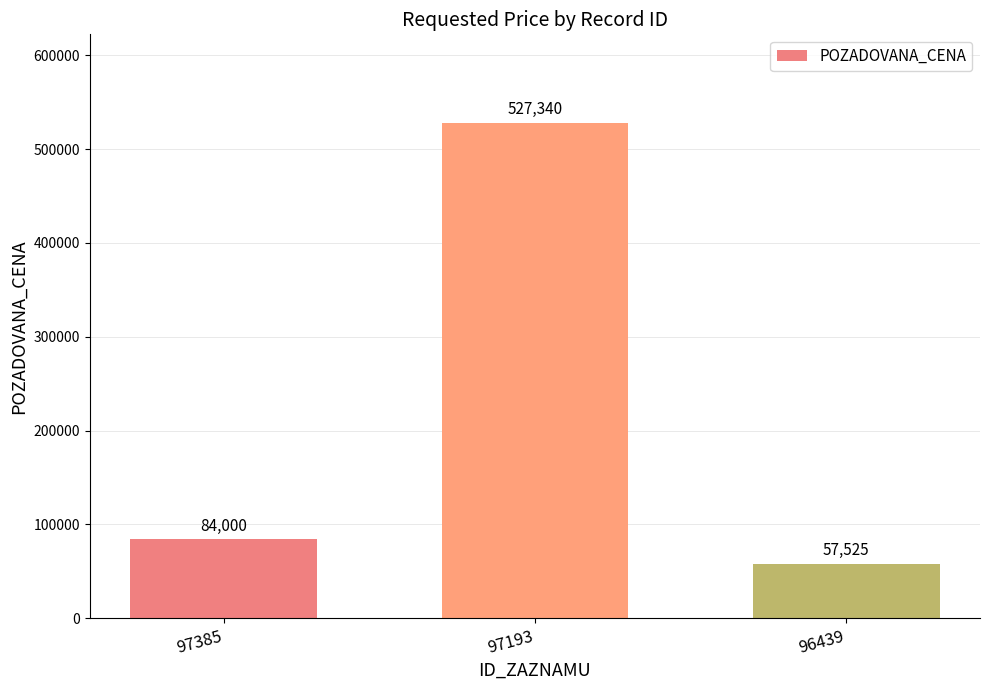

Which label corresponds to the smallest value in the chart?

96439